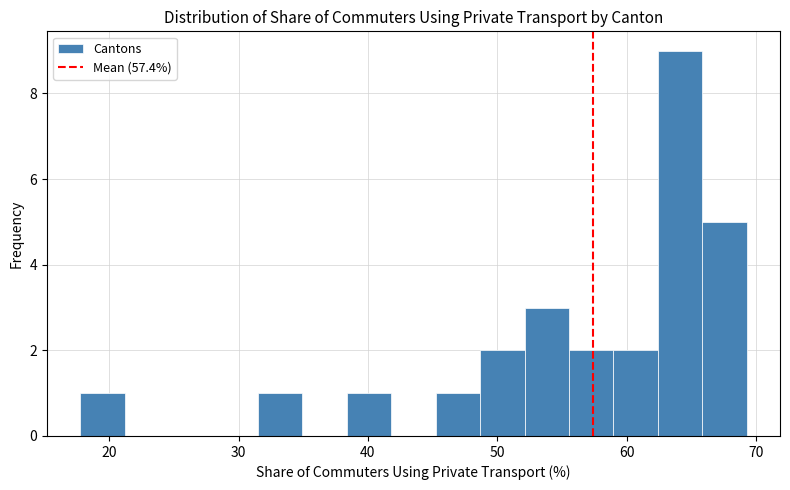

Read against the x-axis, roughly where is the centre of the tallest bar?

64